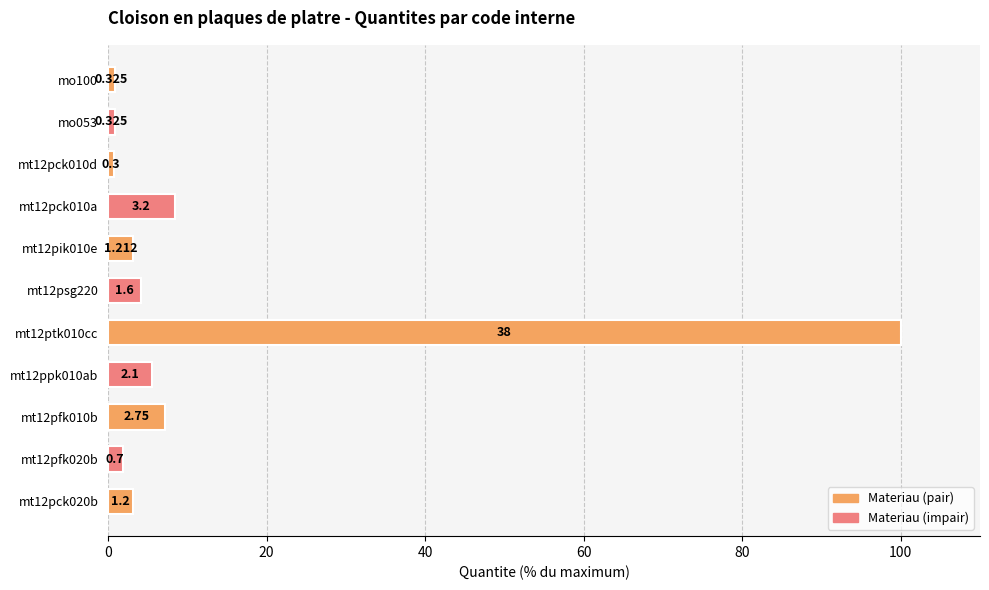

How many bars are there in total?

11